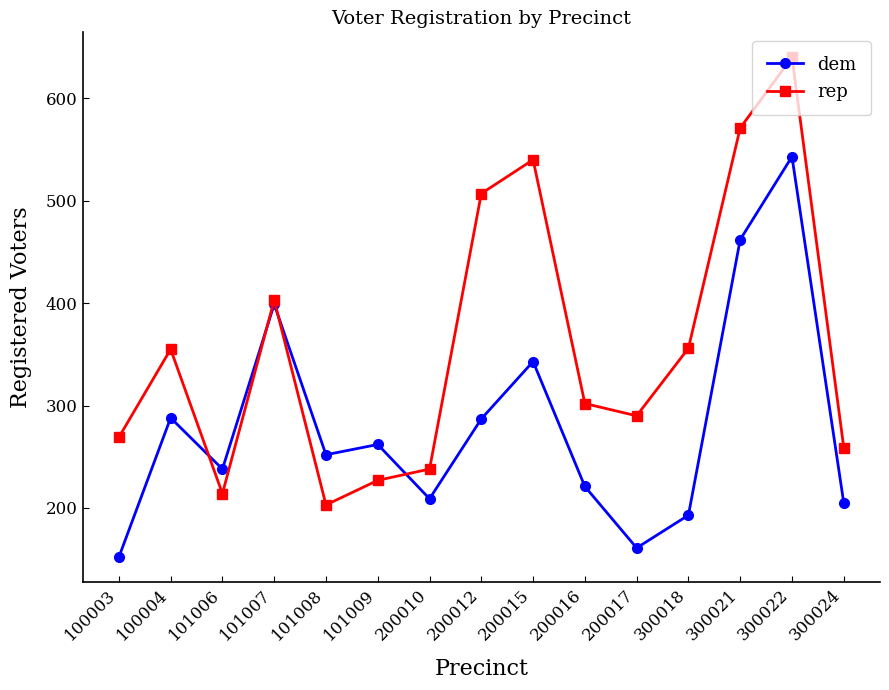

What is the sum of the dem values at 100003 and 101009?

414